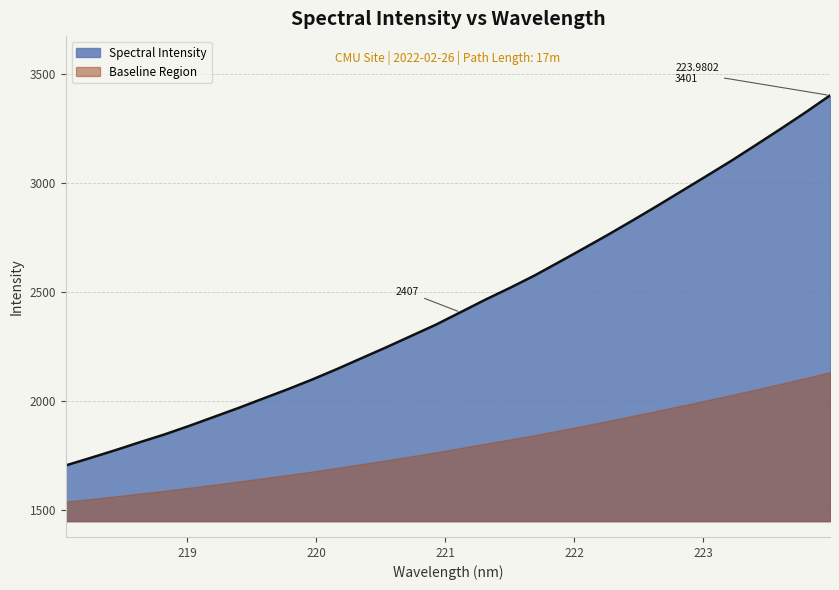

The value at 220.3533 is 2196.6. True or false?

True